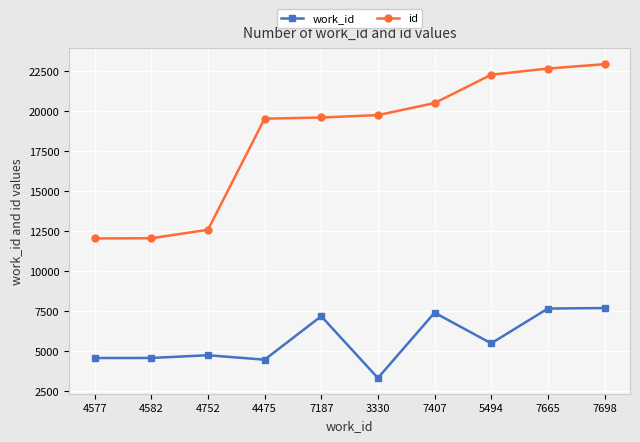

What are all the series names shown in the legend?

work_id, id